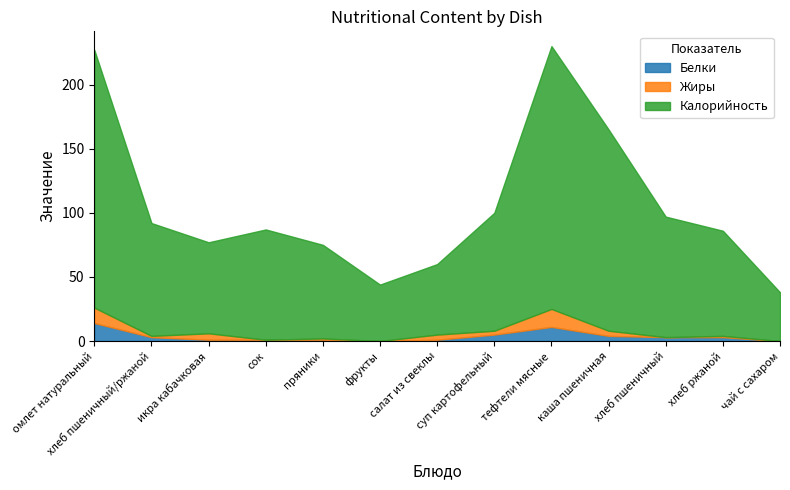

At which category does Белки reach its first local peak?

тефтели мясные